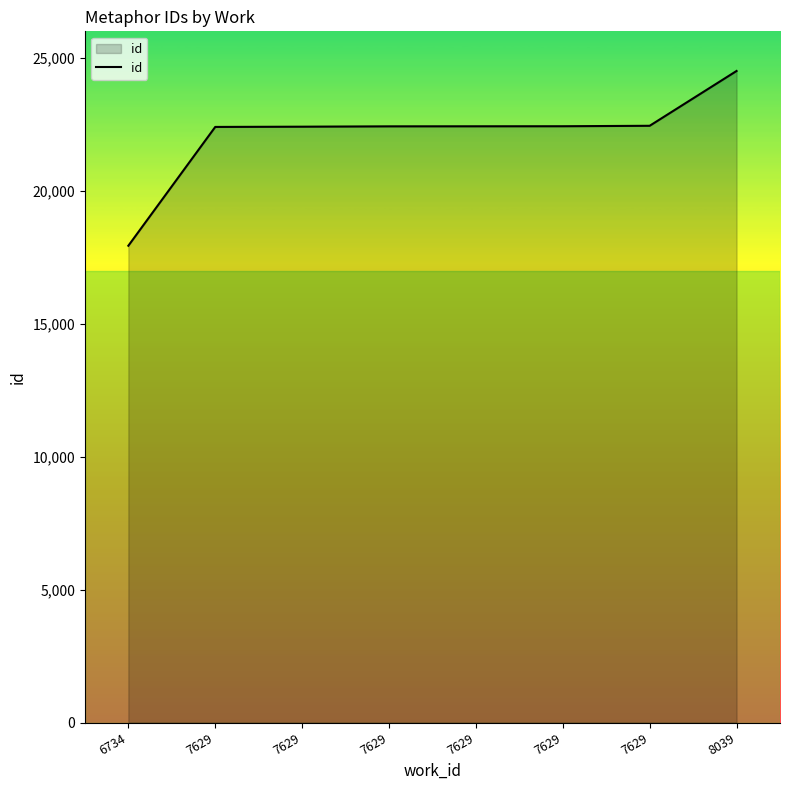

How many lines are shown in the chart?

1